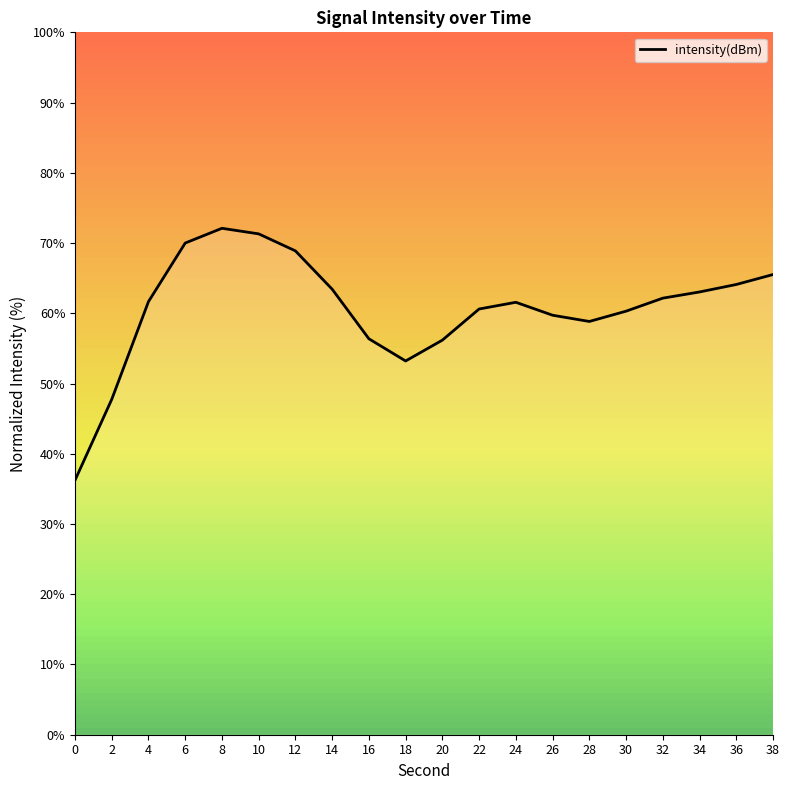

Reading left to right, what are all the values shown in this chart?

36.2	47.7	61.7	70.0	72.1	71.3	68.9	63.4	56.4	53.2	56.2	60.6	61.6	59.7	58.8	60.3	62.2	63.0	64.1	65.5